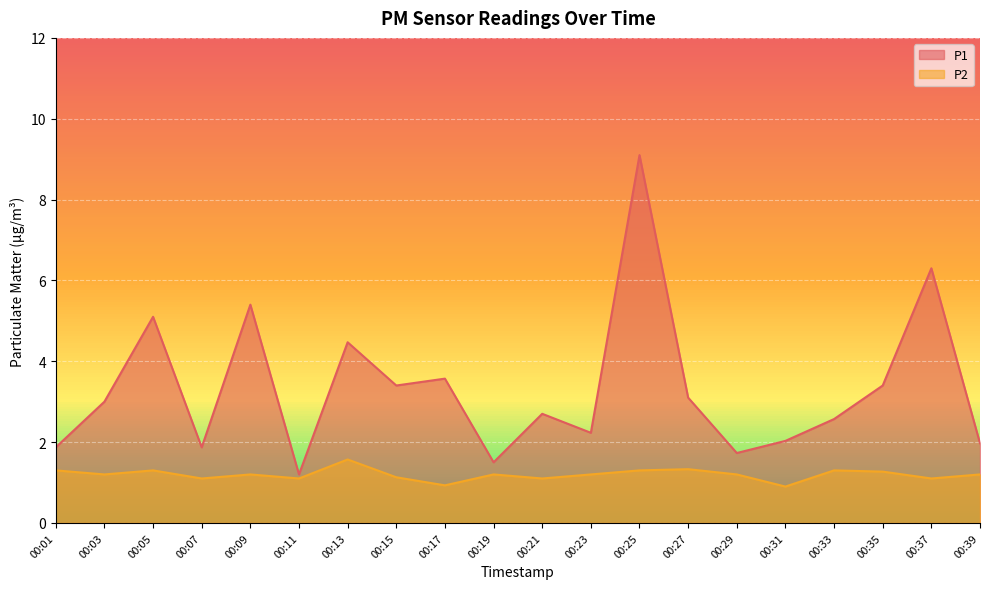

At which category does P1 reach its first local peak?

00:05